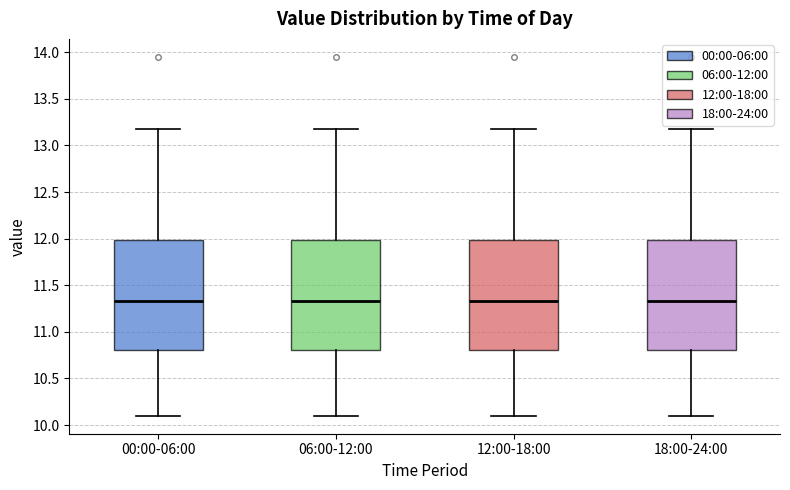

Where is the lower edge of the box for 12:00-18:00 on the y-axis? The values are not printed on the chart, so give them approximately, as read against the axis.

10.80